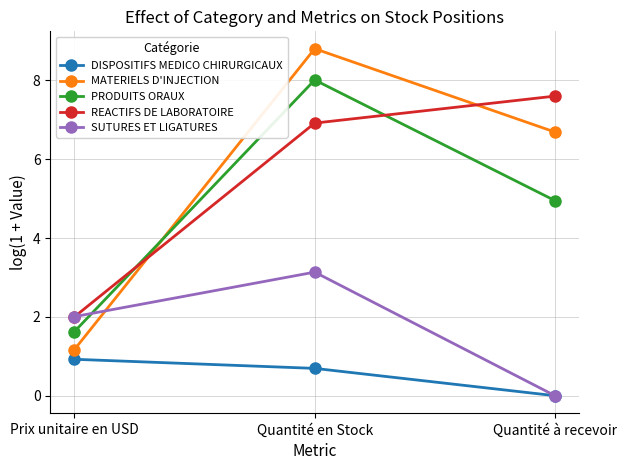

Is the value of SUTURES ET LIGATURES at Quantité à recevoir greater than the value of REACTIFS DE LABORATOIRE at Quantité à recevoir?

No